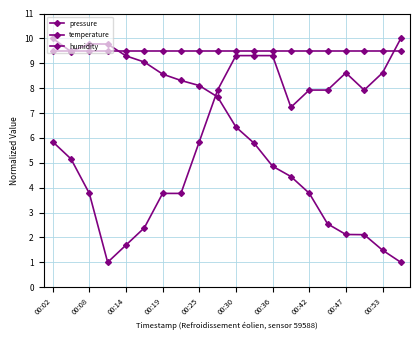

Count the number of data series in this chart.

3